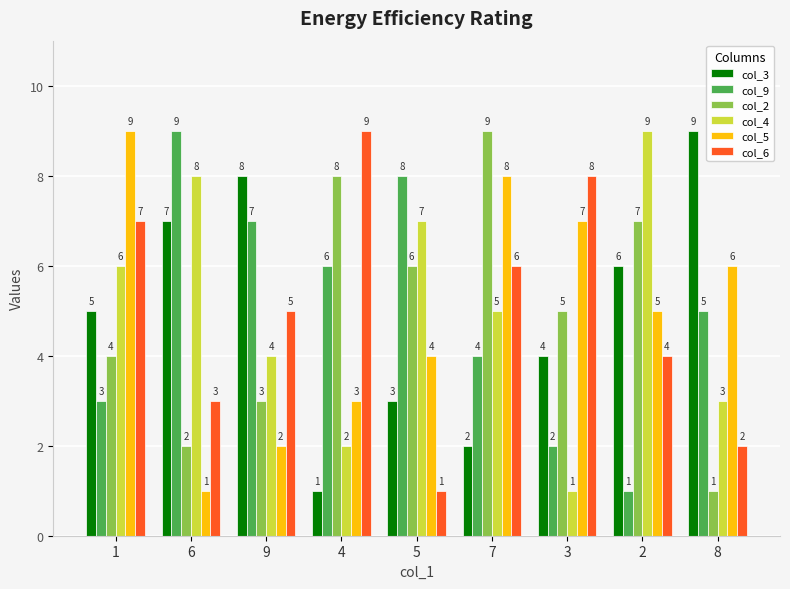

At which label does col_4 first exceed 5?

1